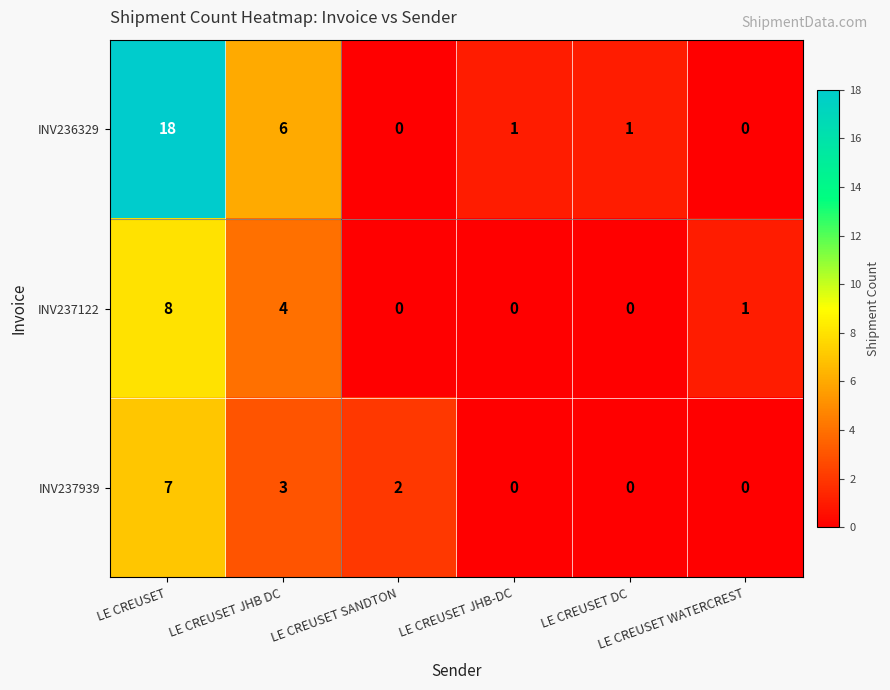

Rank the series by their maximum value, from highest to lowest.

INV236329, INV237122, INV237939